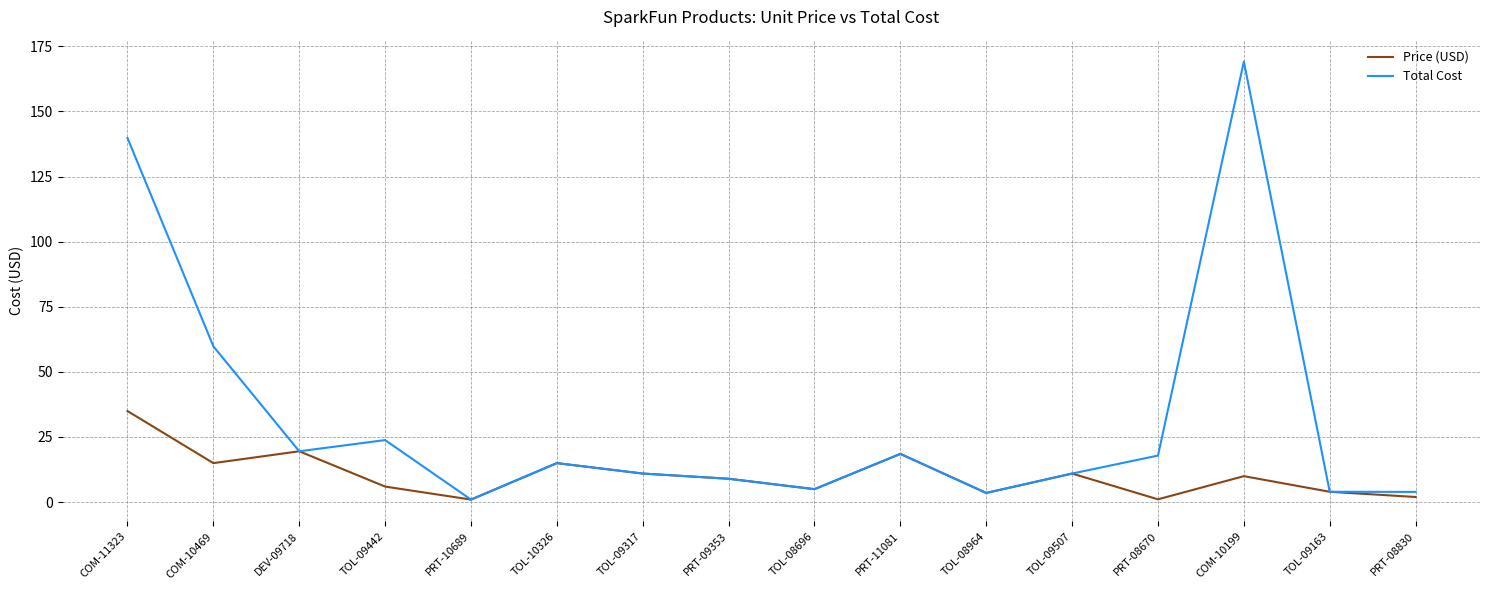

What is the maximum value shown in the chart?

169.2